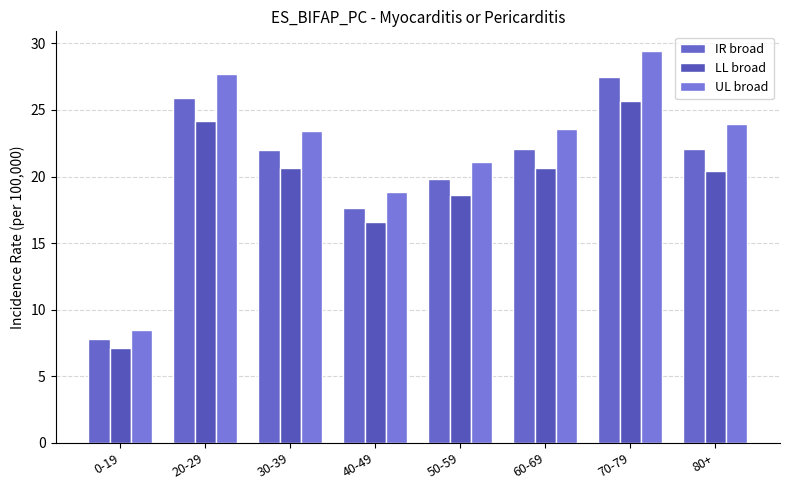

True or false: IR broad has a value of 23.3 at 40-49.

False